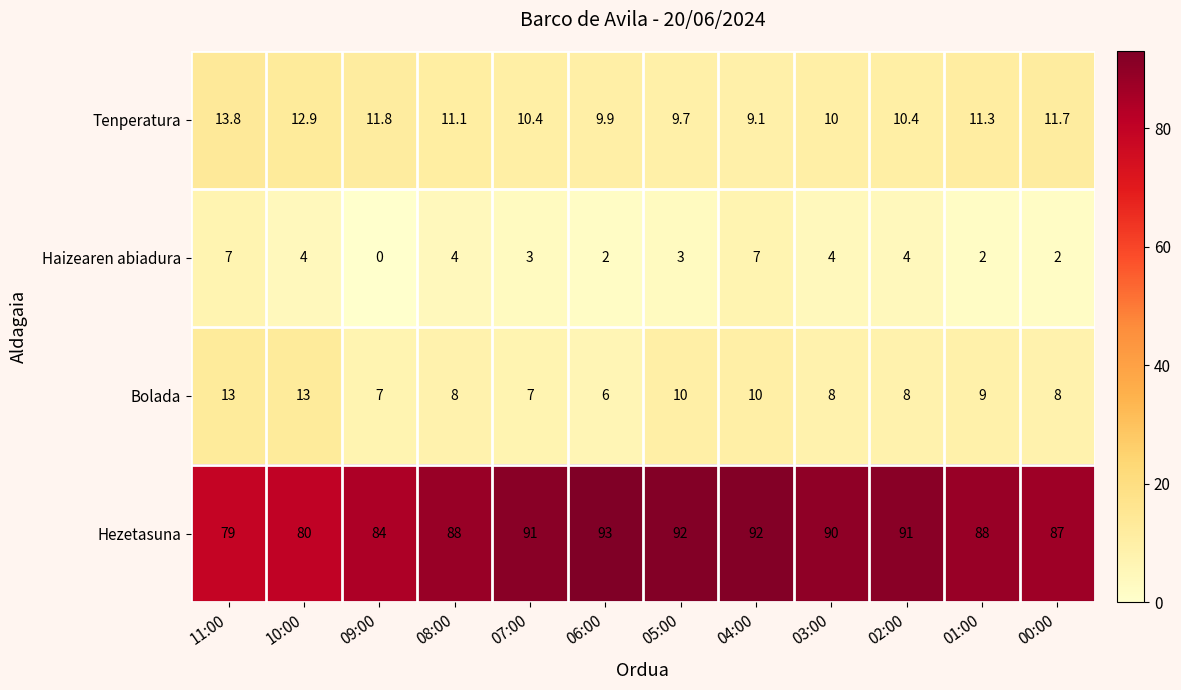

Which series changed the most between 11:00 and 05:00?

Hezetasuna